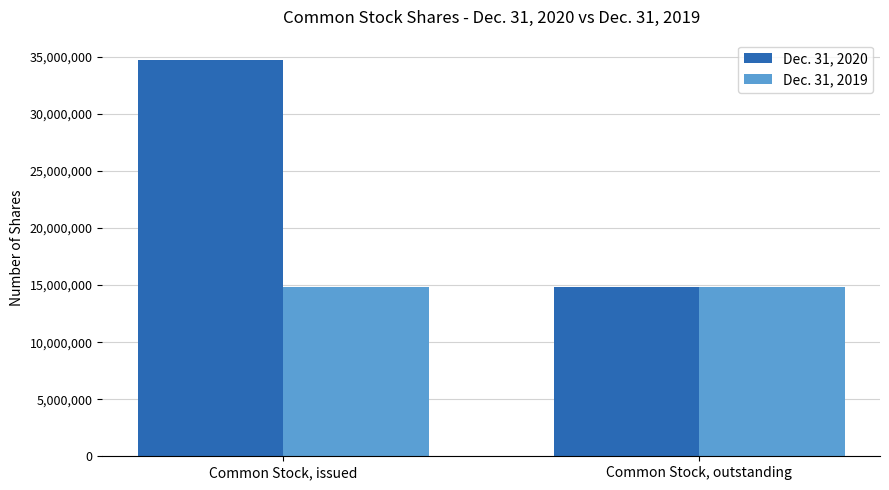

Between Common Stock, issued and Common Stock, outstanding, which series saw the biggest shift?

Dec. 31, 2020